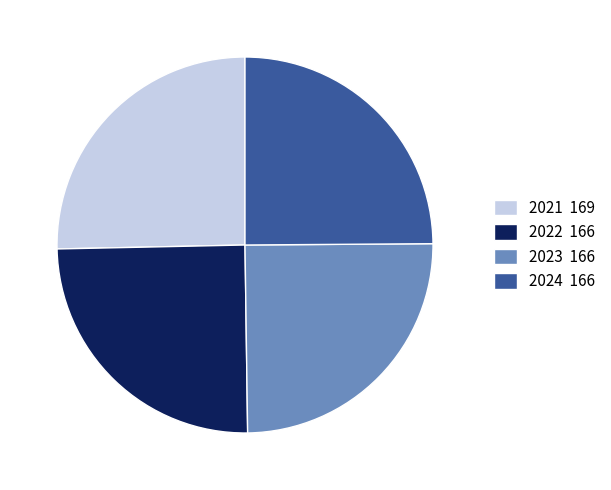

Does any single category account for the majority?

No